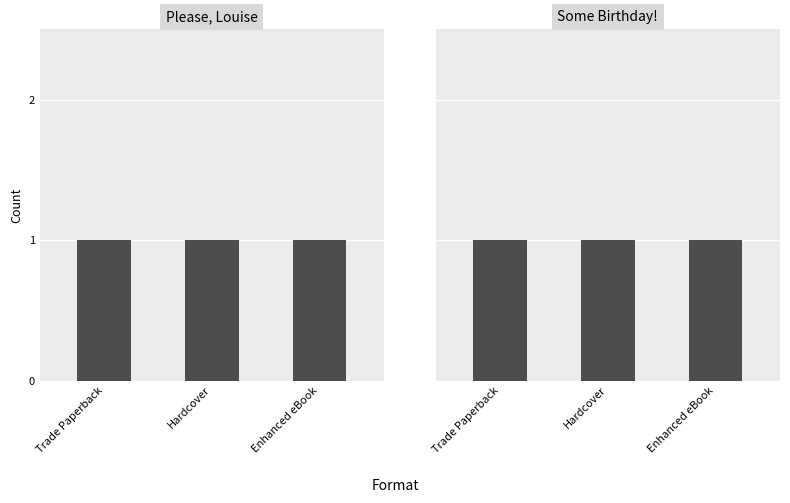

How many data points in Enhanced eBook are less than 60604334?

1